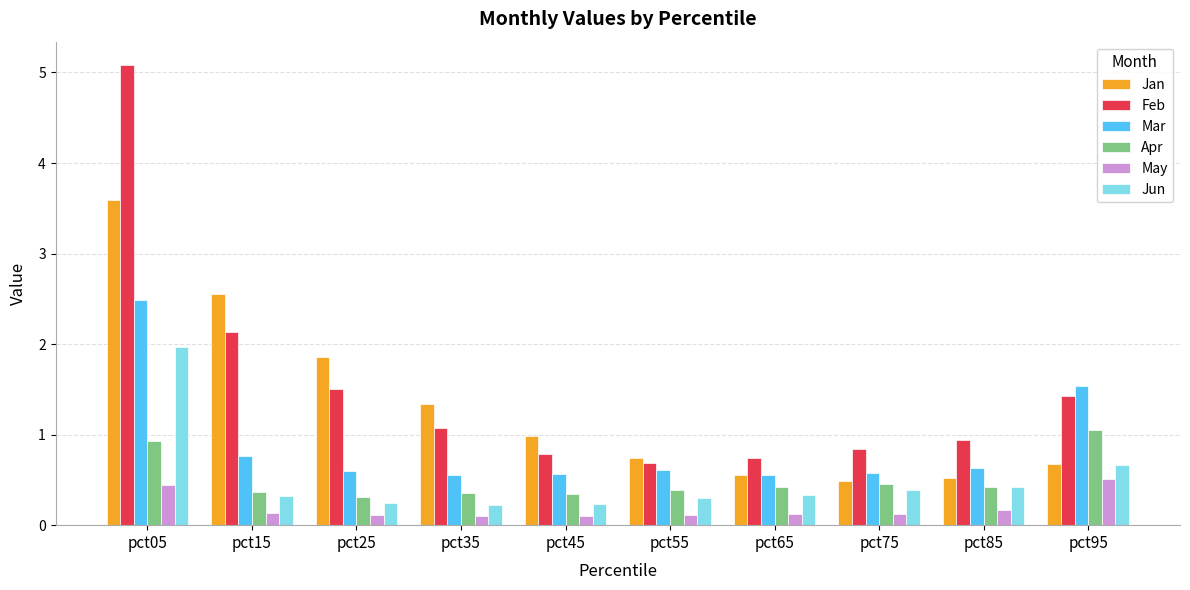

How many May values are between 0 and 1?

10